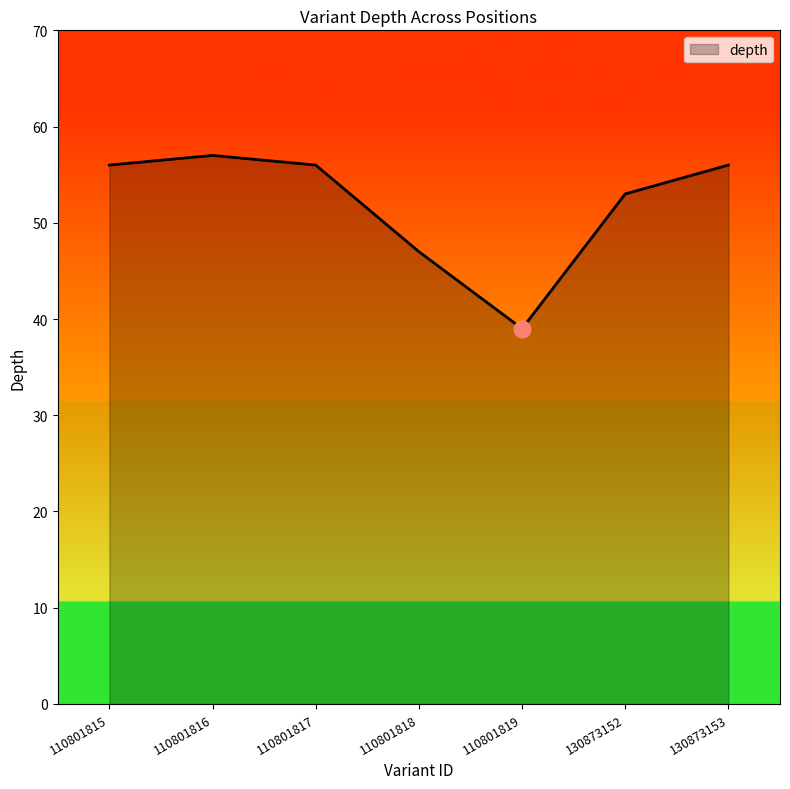

What is the sum of the values at 130873153 and 130873152?

109